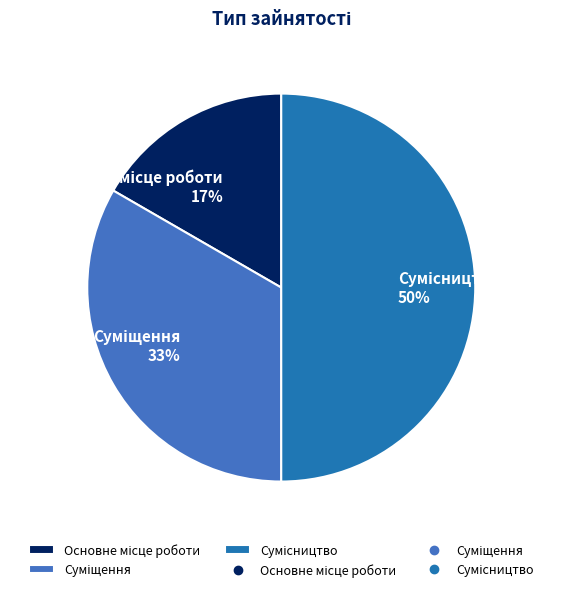

To the nearest percent, what is the average slice percentage?

33%